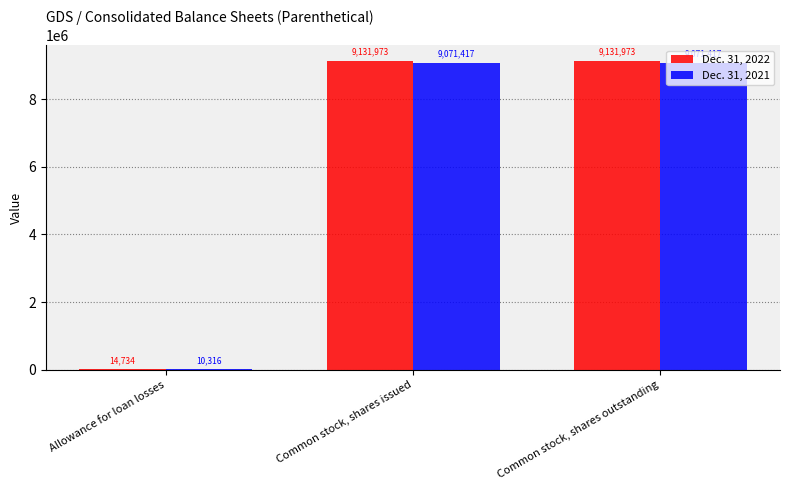

What is the total value across all series at Allowance for loan losses?

25050